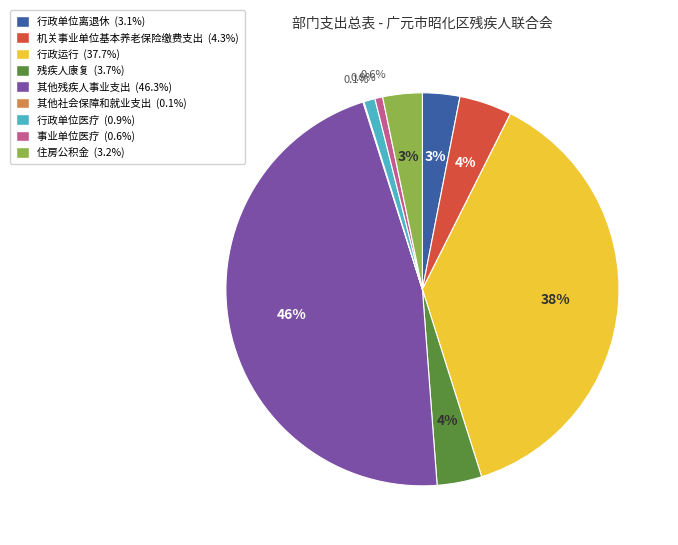

Which category has the biggest portion of the pie?

其他残疾人事业支出